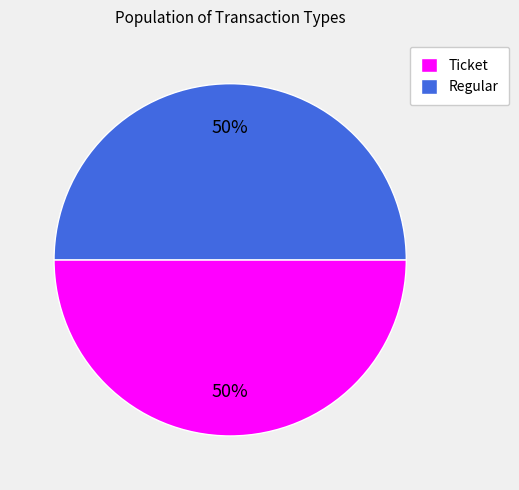

Is it true that Ticket is 50% of the pie?

True